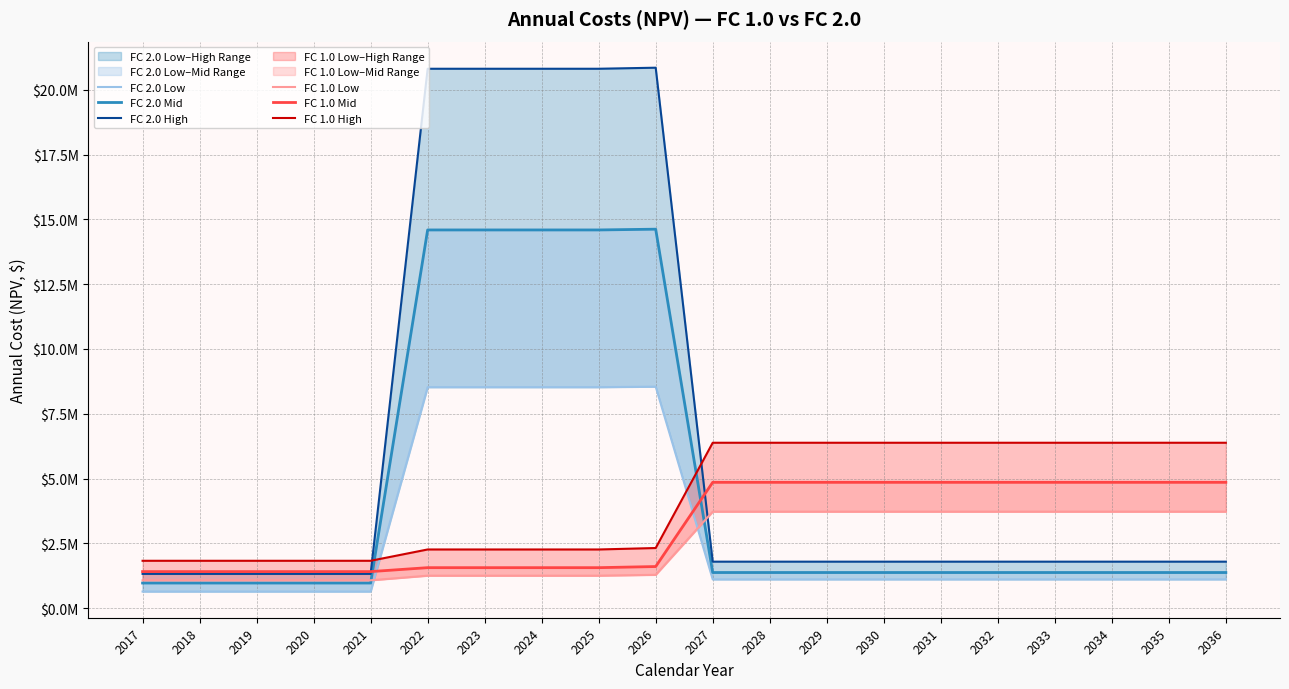

What is the maximum value for FC 2.0 High?

20854034.0